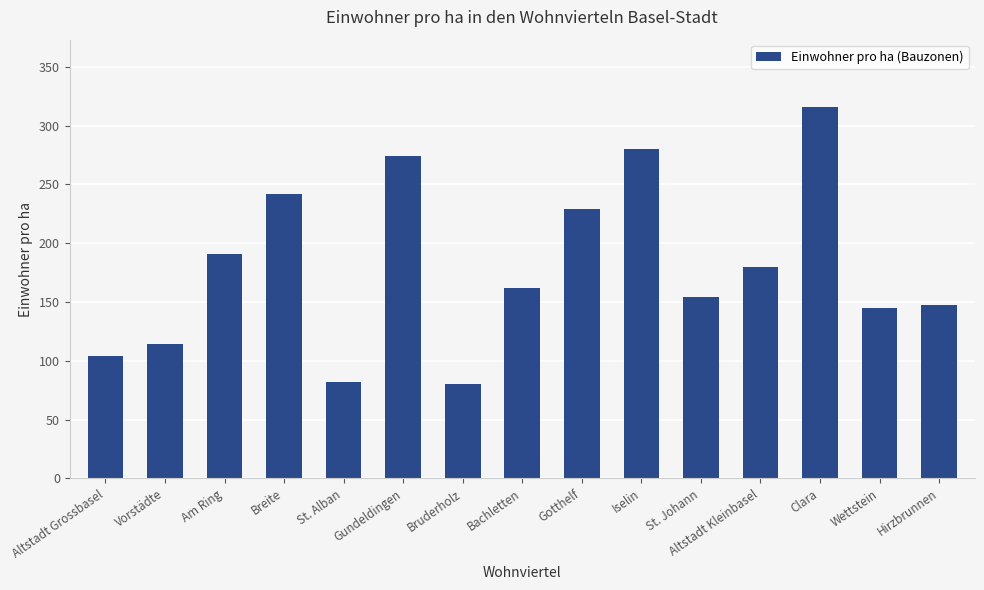

What is the maximum value shown in the chart?

316.2